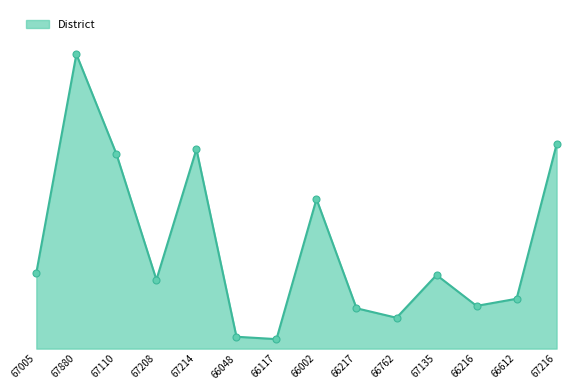

Where does the data first go above 31?

67005